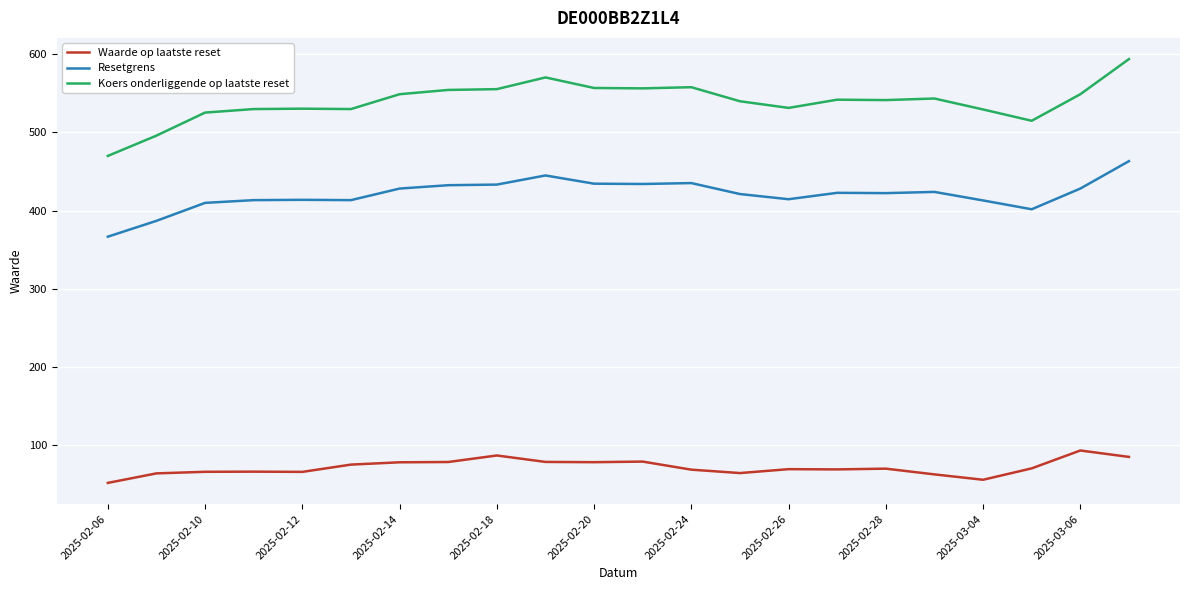

Rank the series by their average value, from lowest to highest.

Waarde op laatste reset, Resetgrens, Koers onderliggende op laatste reset